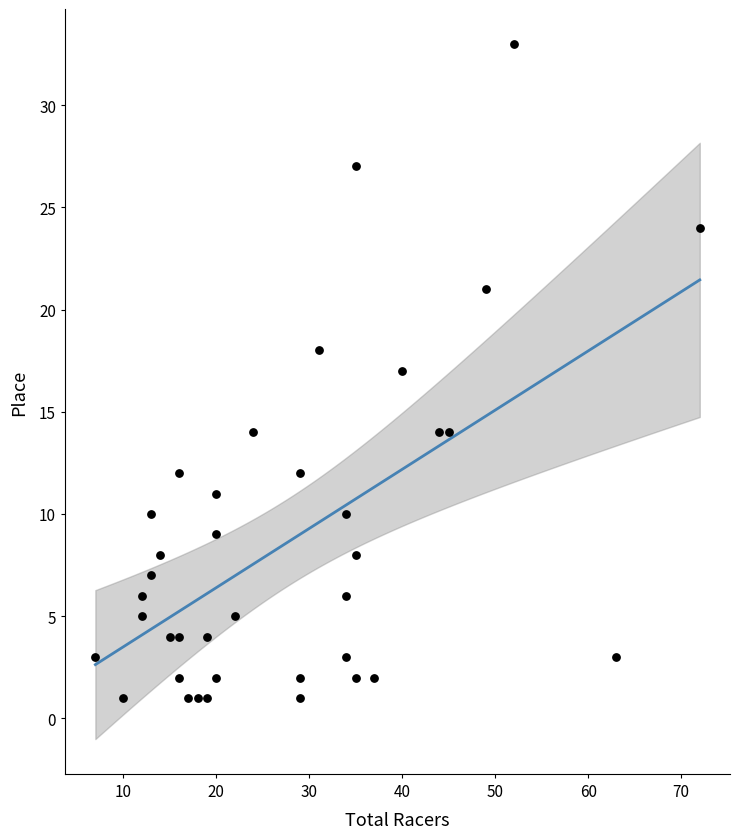

What is the range of X values (max minus min)?

65